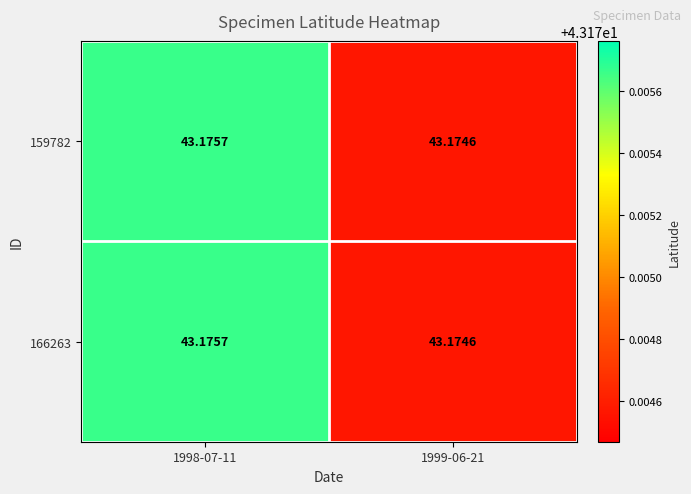

Is the value of 166263 at 1999-06-21 greater than the value of 159782 at 1998-07-11?

No